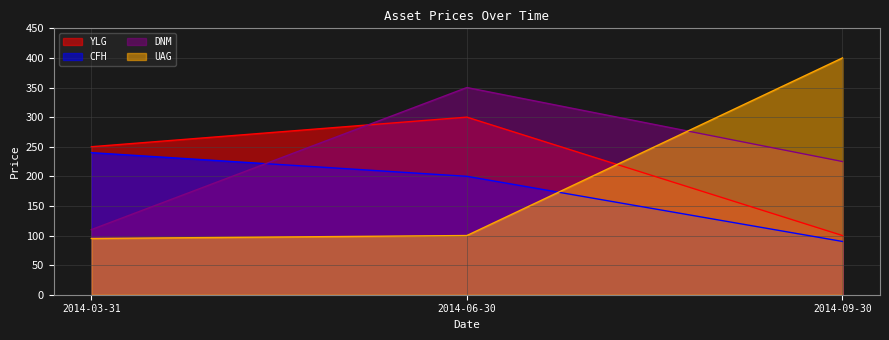

What is the sum of the CFH values at 2014-09-30 and 2014-06-30?

290